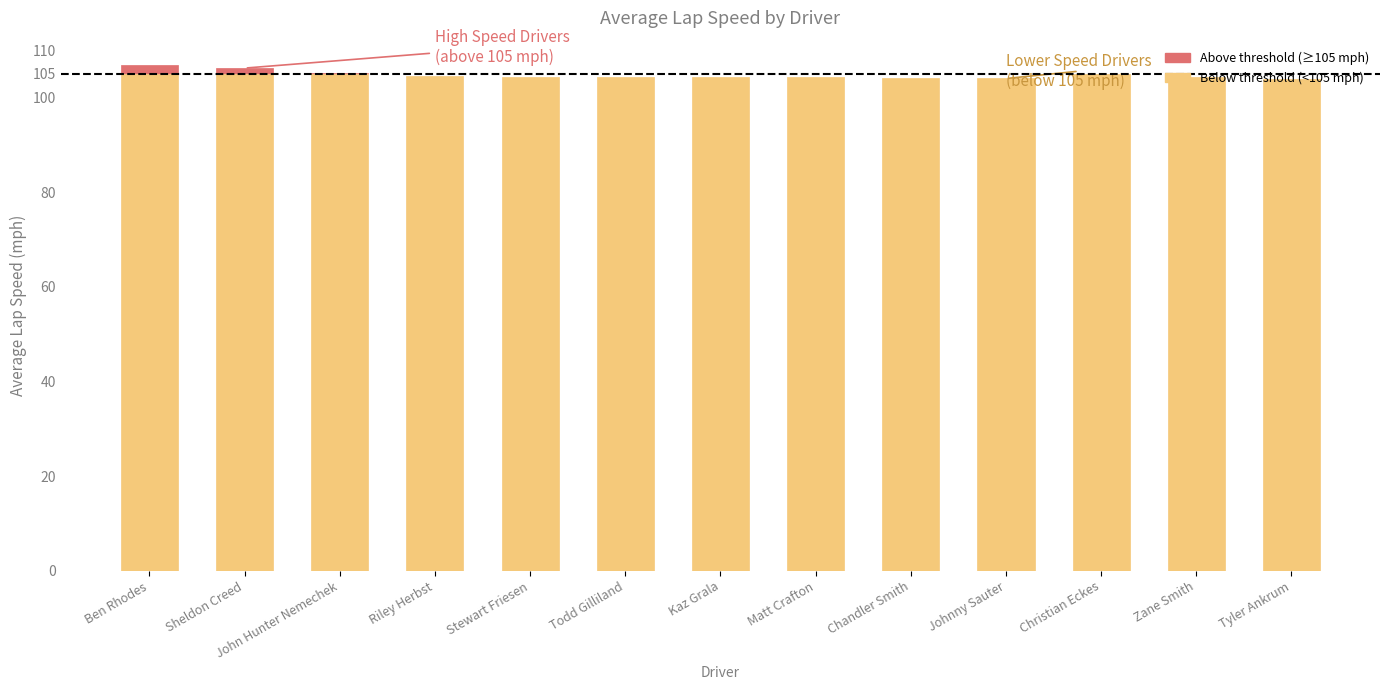

At which label does avg_lap_speed reach its minimum?

Tyler Ankrum